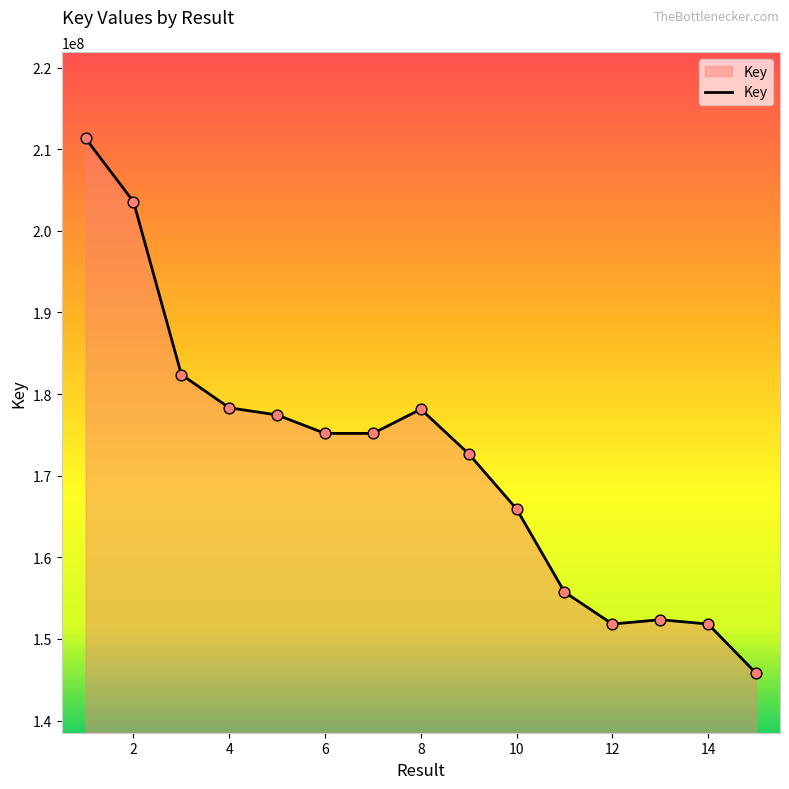

What is the difference between the maximum and minimum values?

65532084